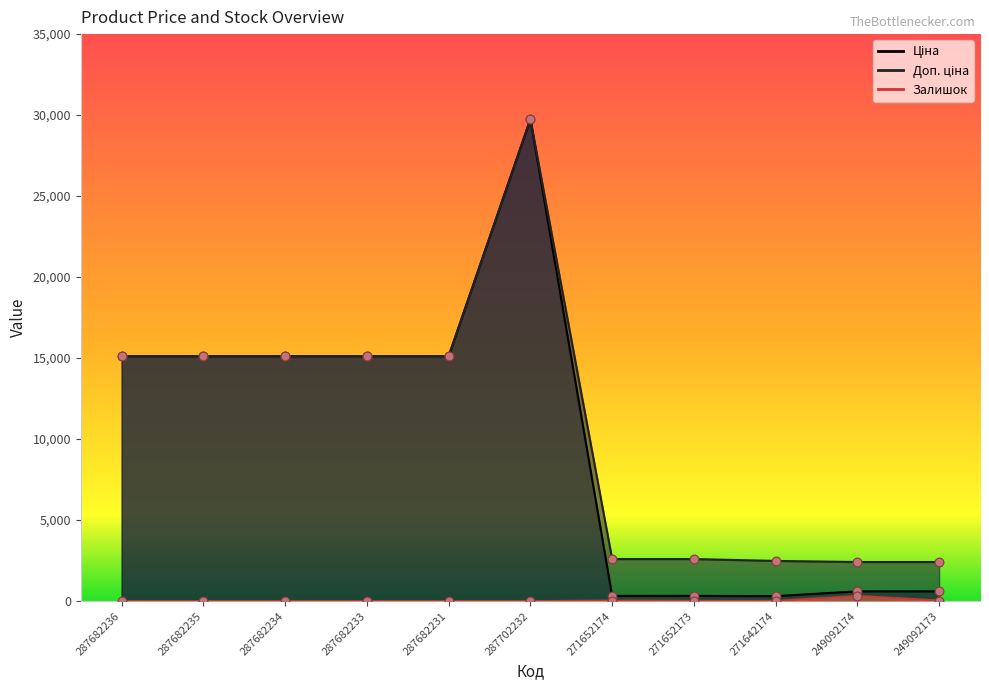

Which series reaches the maximum Y coordinate?

Ціна